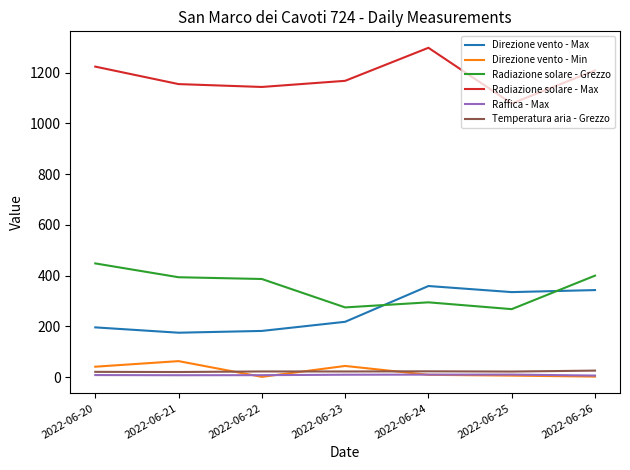

At how many categories does at least one series exceed 1019?

7